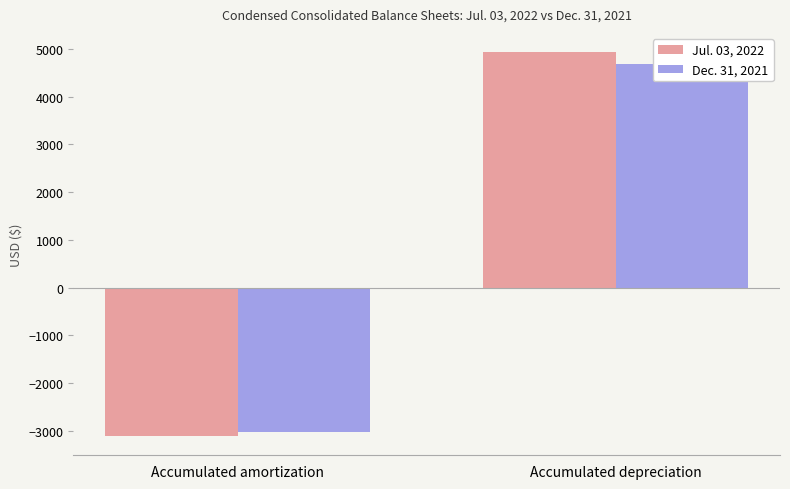

At which category does the chart reach its minimum across all series?

Accumulated amortization